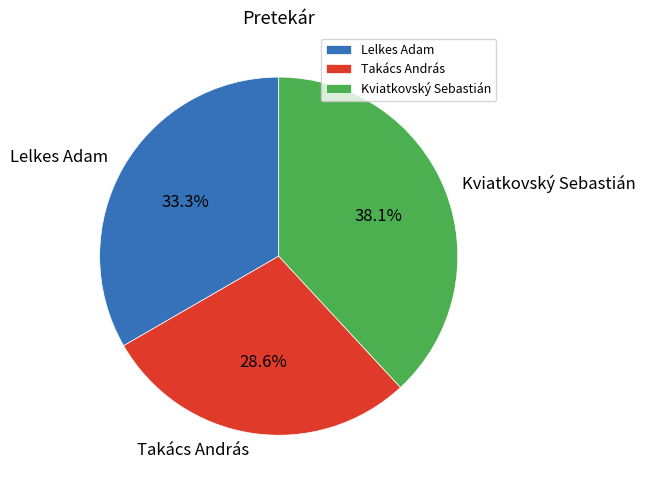

What is the smallest slice in the pie chart?

Takács András